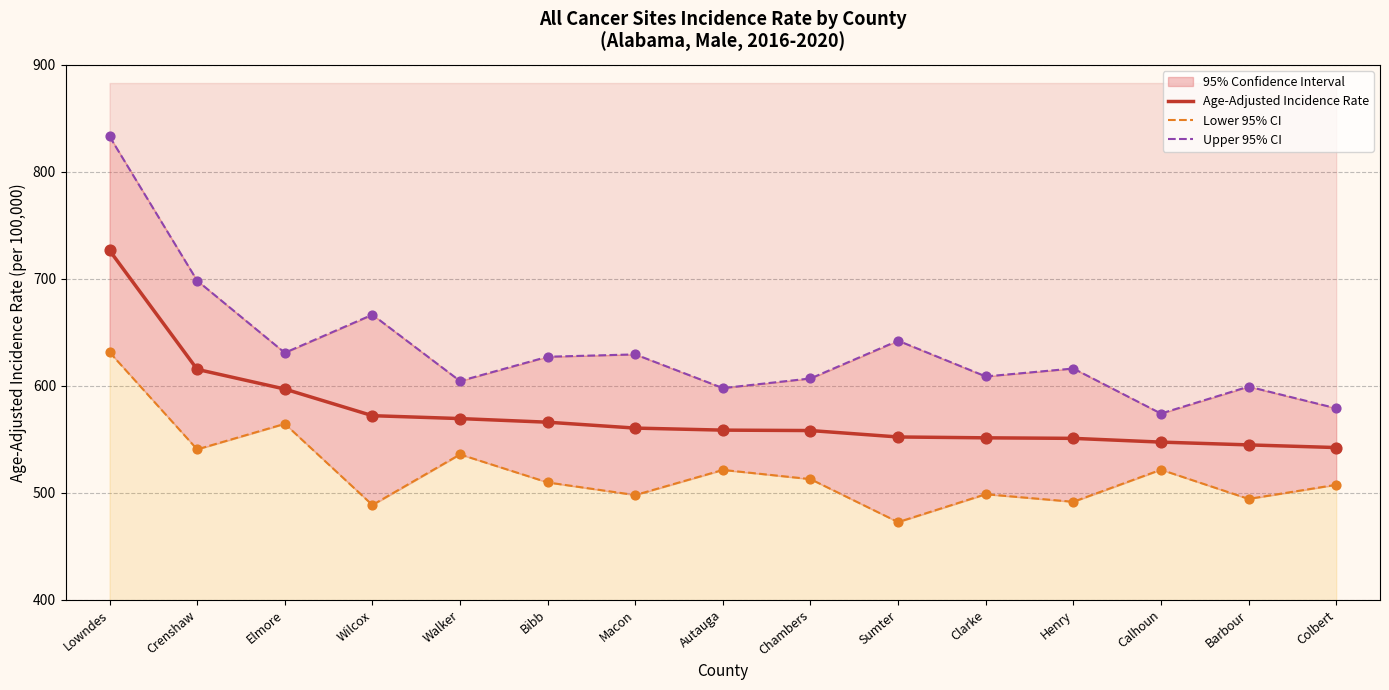

At which category is the sum across all series the highest?

Lowndes